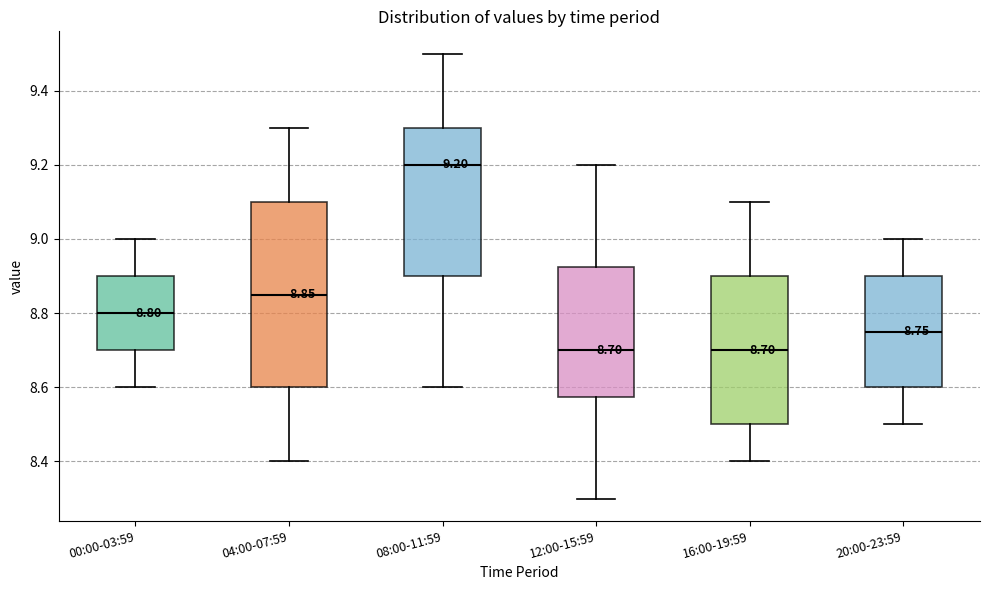

Comparing the boxes themselves (not the whiskers), which one is the tallest?

04:00-07:59